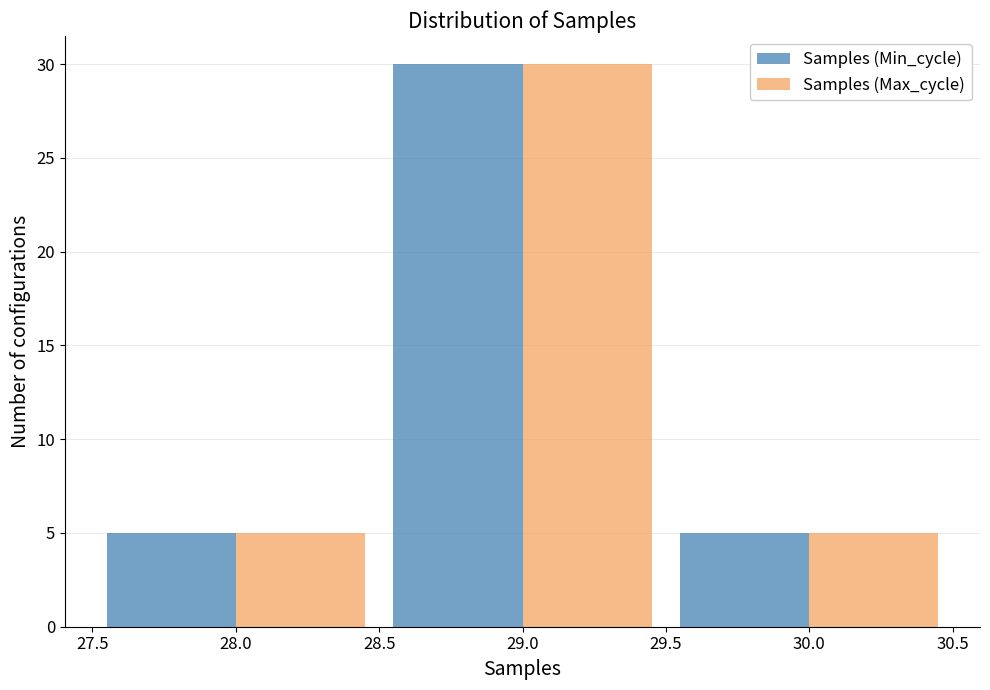

In the Samples (Max_cycle) series, which range on the x-axis has the tallest bar?

28.5 to 29.5